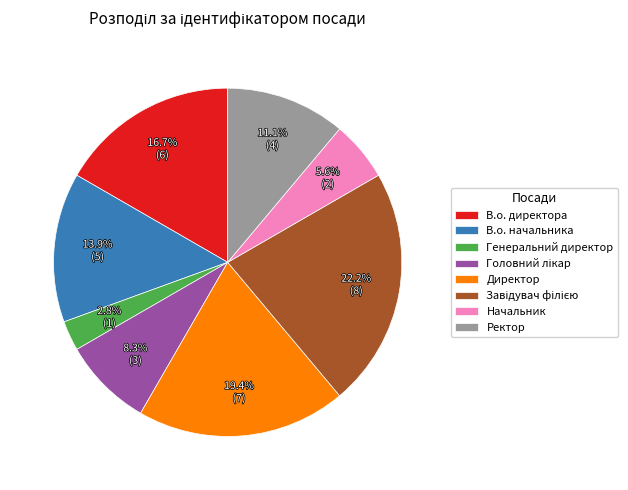

To the nearest percent, what is the combined percentage of Ректор and Генеральний директор?

14%